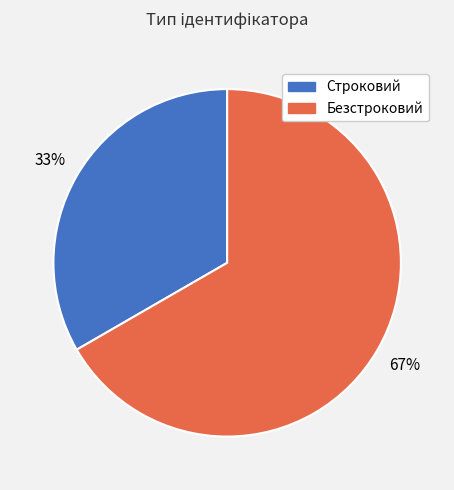

Which category has the smallest portion of the pie?

Строковий